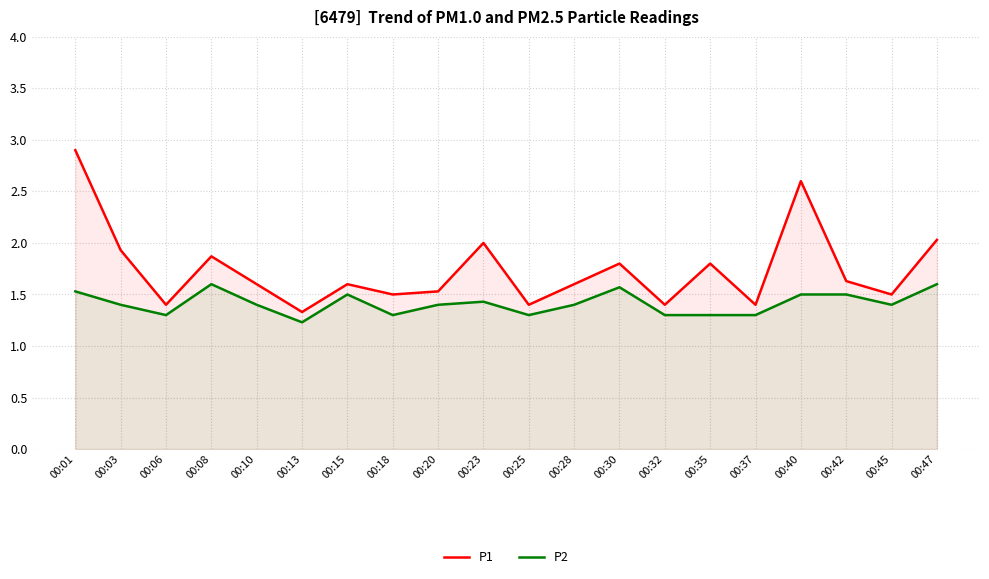

True or false: P1 and P2 cross at least once.

False